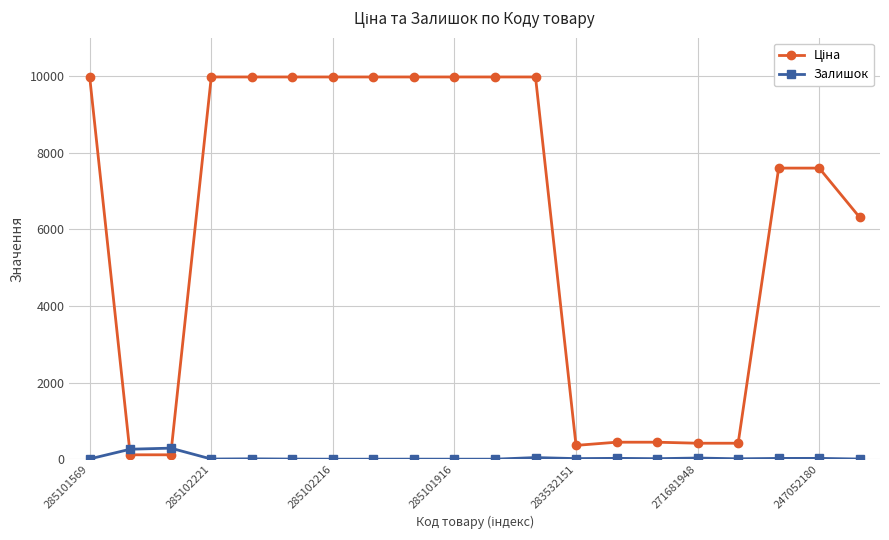

True or false: Залишок has more than 2 points higher than both neighbors.

True